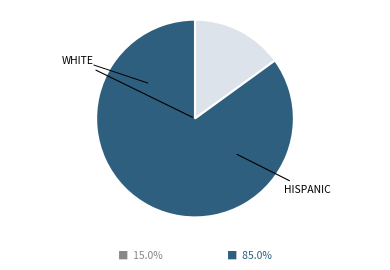

Count the number of slices in the pie.

2